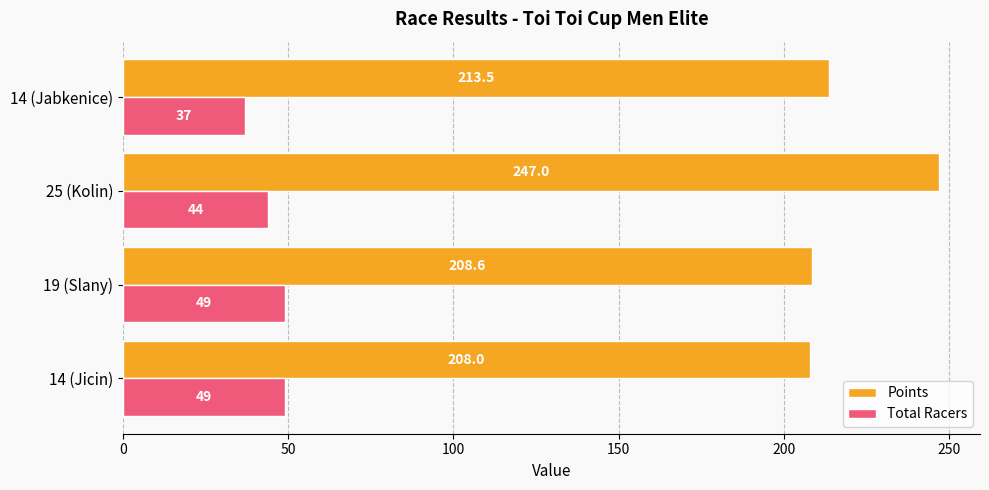

What is the sum of all Points values?

877.1